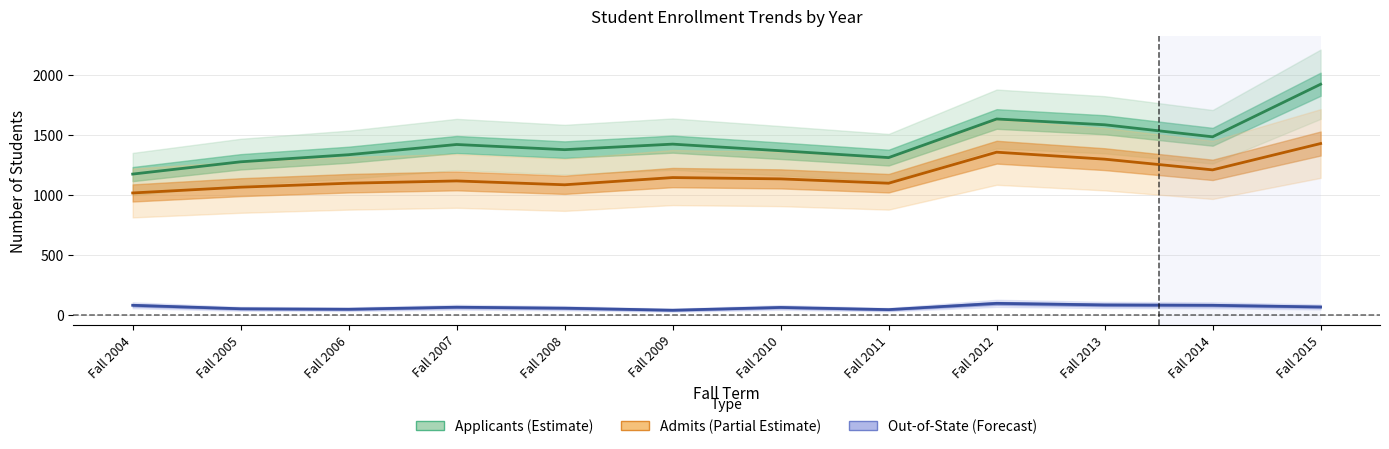

What is the smallest value displayed?

42